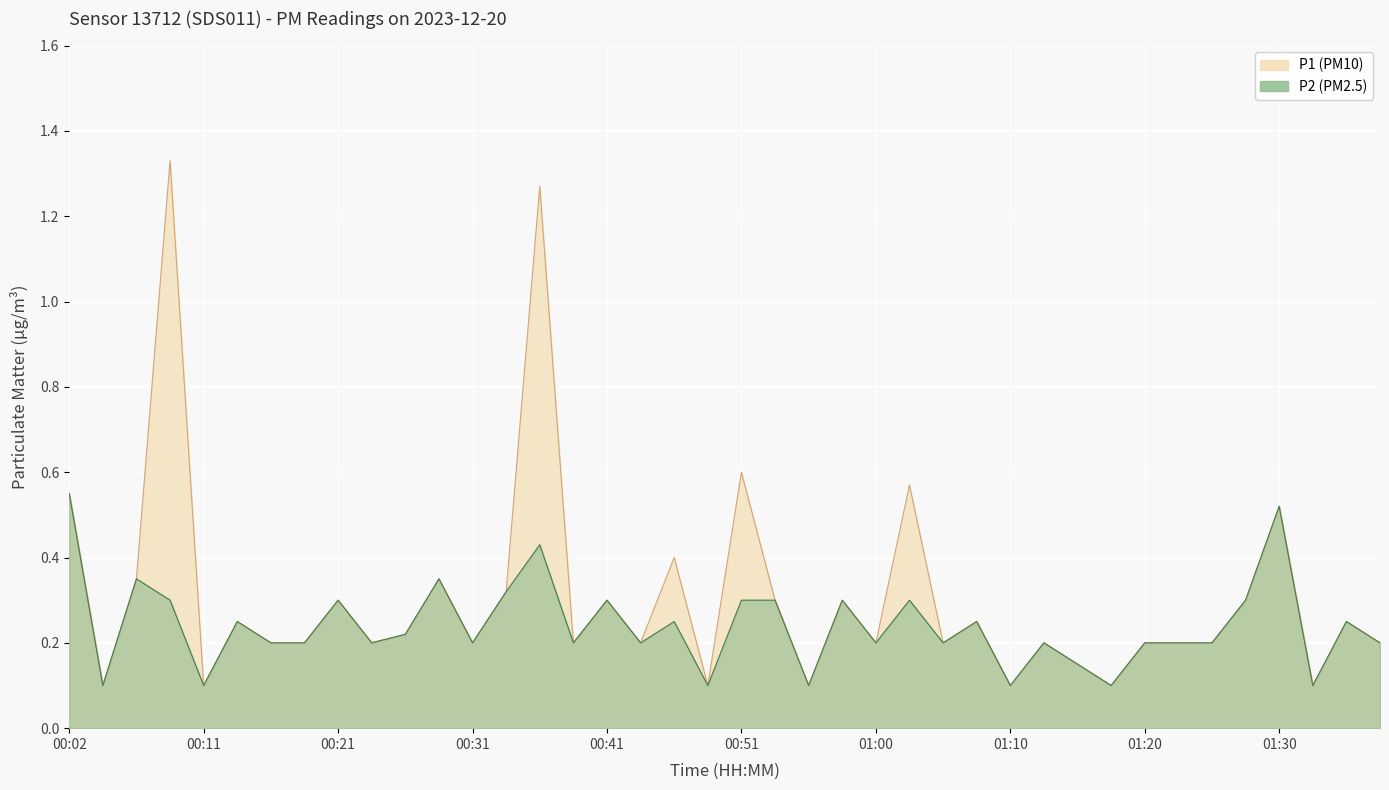

How many interior local peaks does the P1 series have?

14